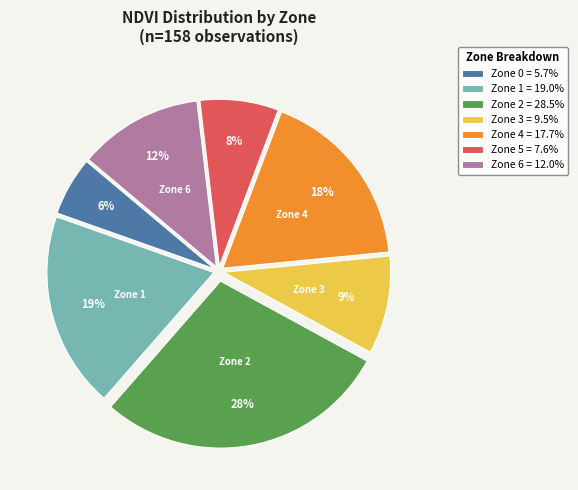

Is the sum of Zone 6 = 12.0% and Zone 3 = 9.5% greater than half?

No